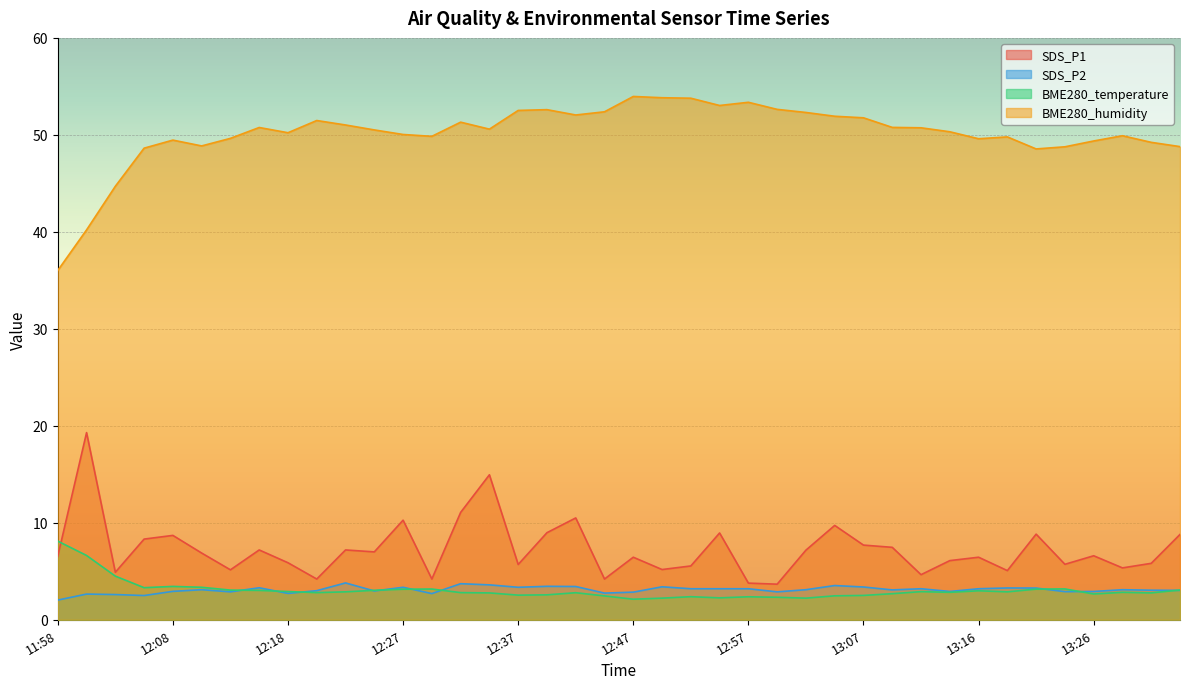

Where is the first local minimum for BME280_temperature?

12:05